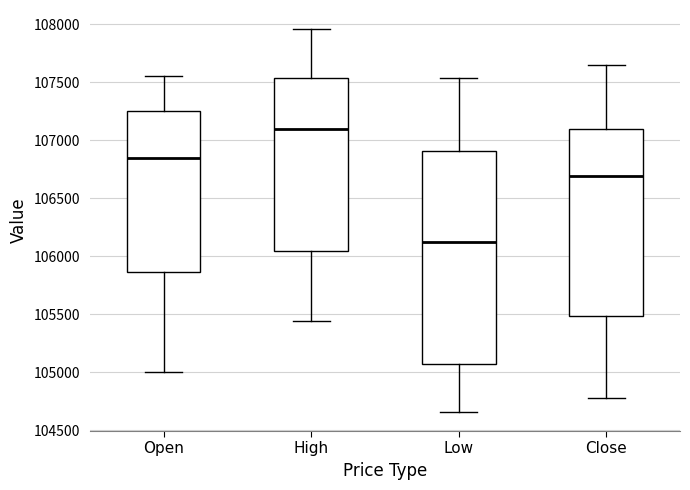

Comparing the boxes themselves (not the whiskers), which one is the tallest?

Low